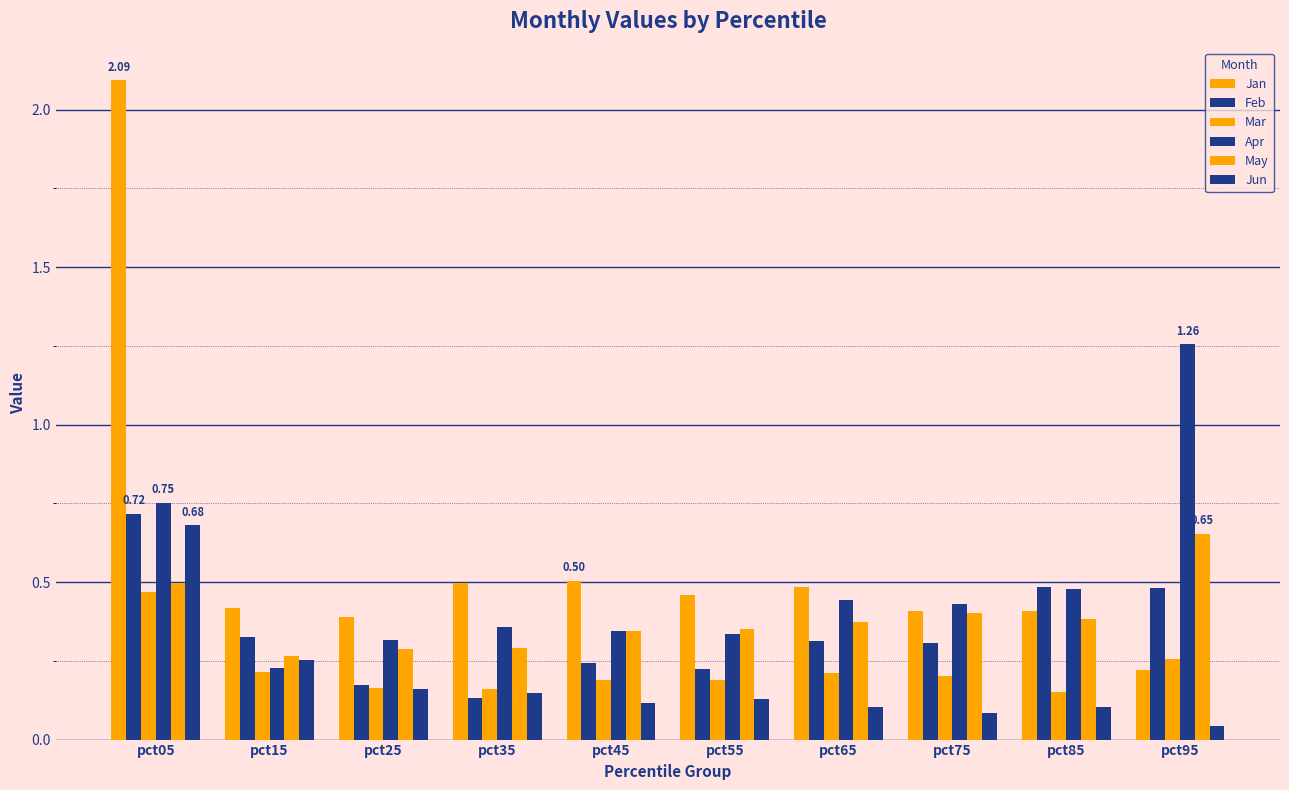

What is the average value of the Jan series?

0.6